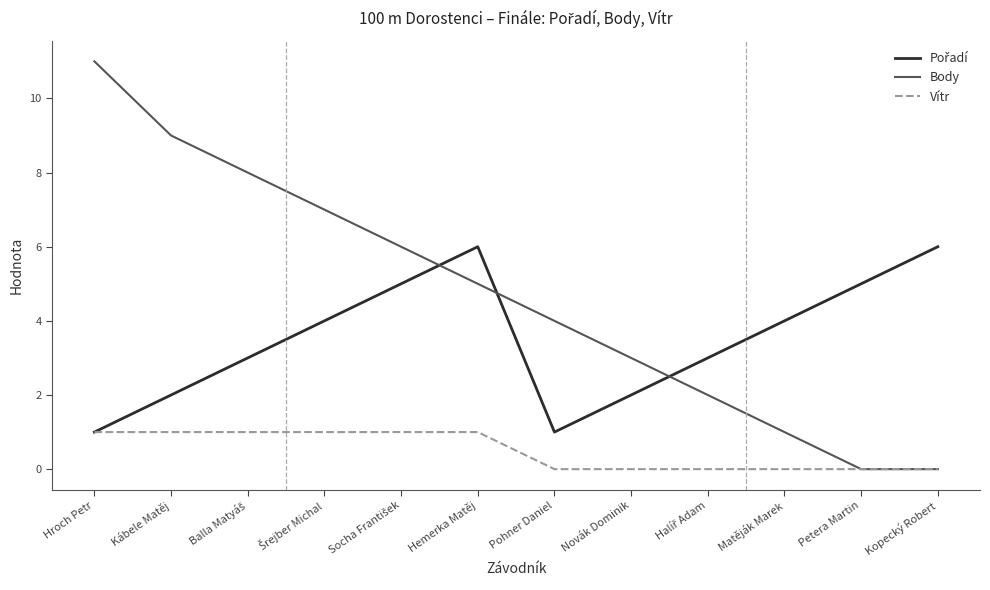

What position from the right is Novák Dominik?

5